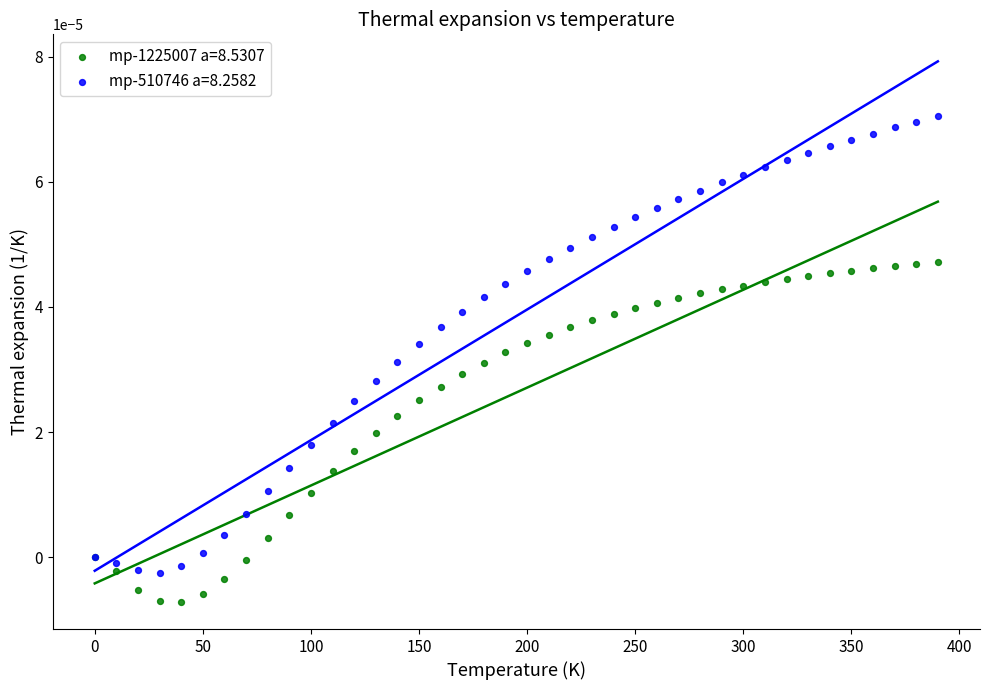

Which series reaches the maximum Y coordinate?

mp-510746 a=8.2582